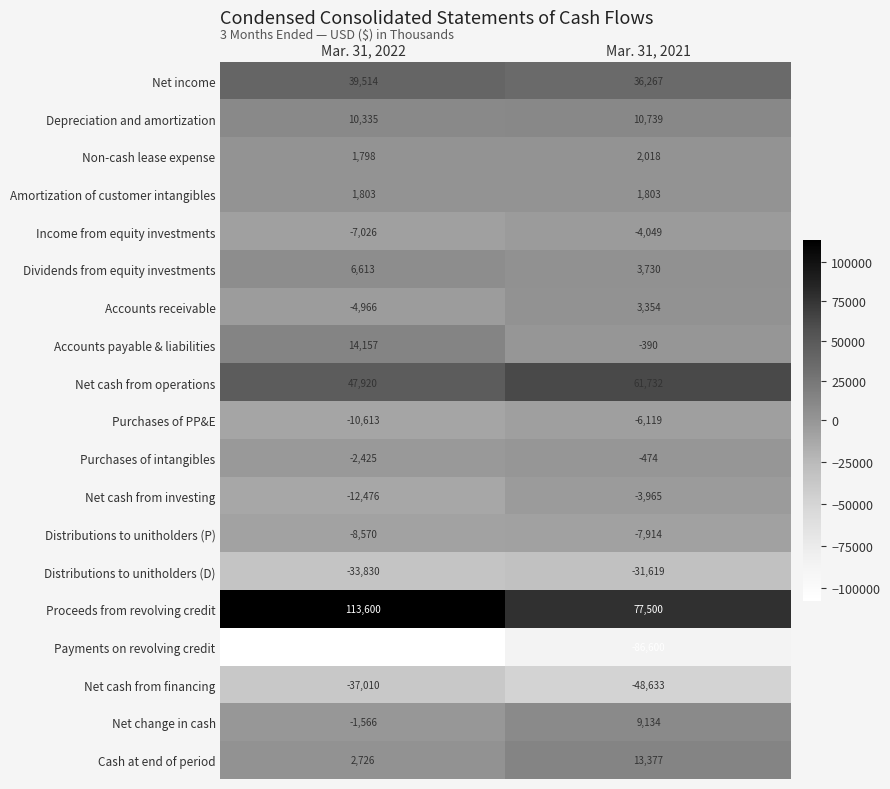

What is the difference between the Net cash from financing values at Mar. 31, 2022 and Mar. 31, 2021?

11623